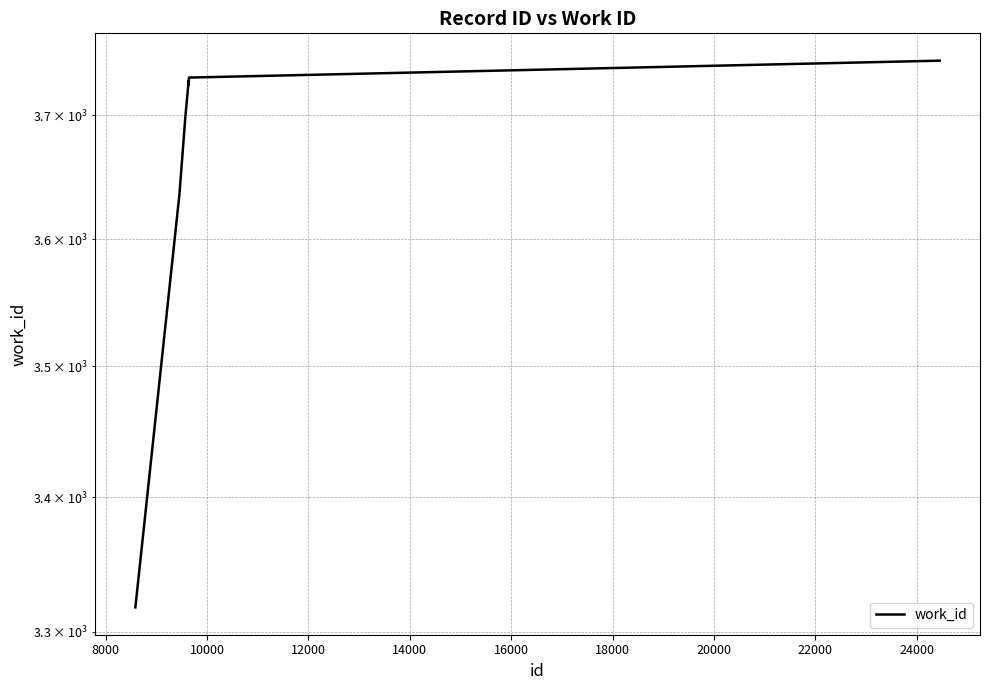

The value at 24000 is 3745. True or false?

True